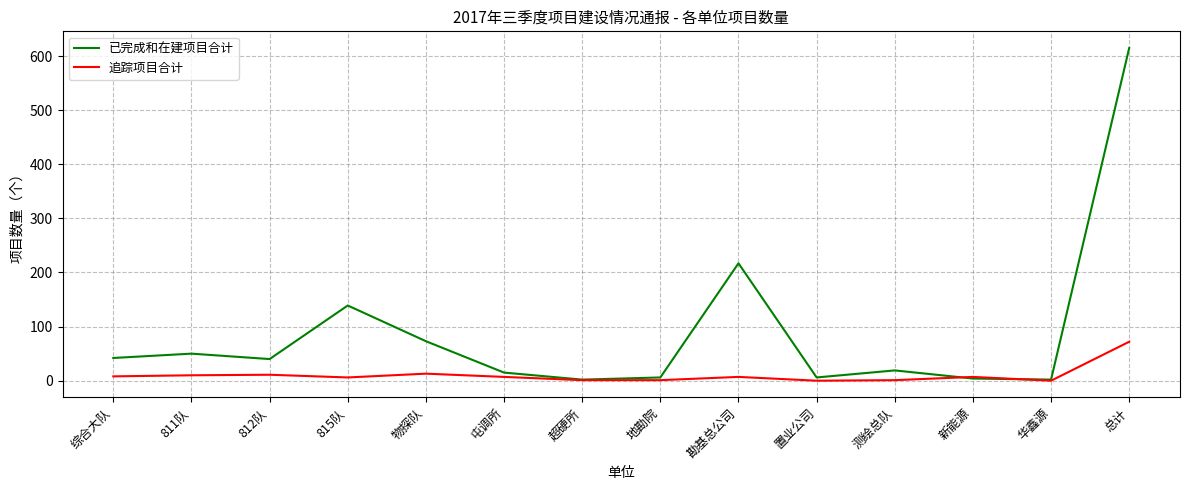

At which label is 已完成和在建项目合计 closest to 308?

勘基总公司